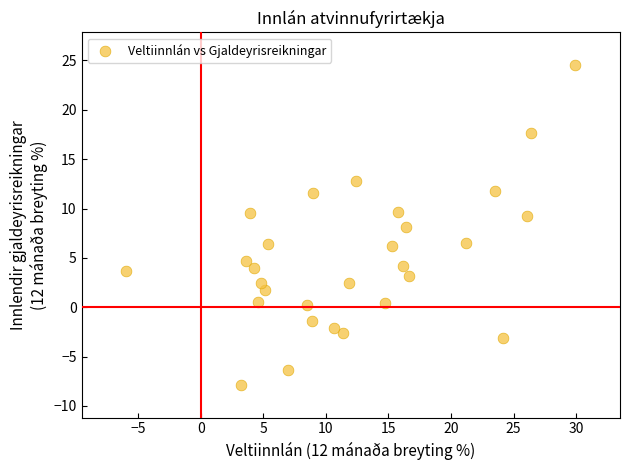

What is the range of X values (max minus min)?

35.9